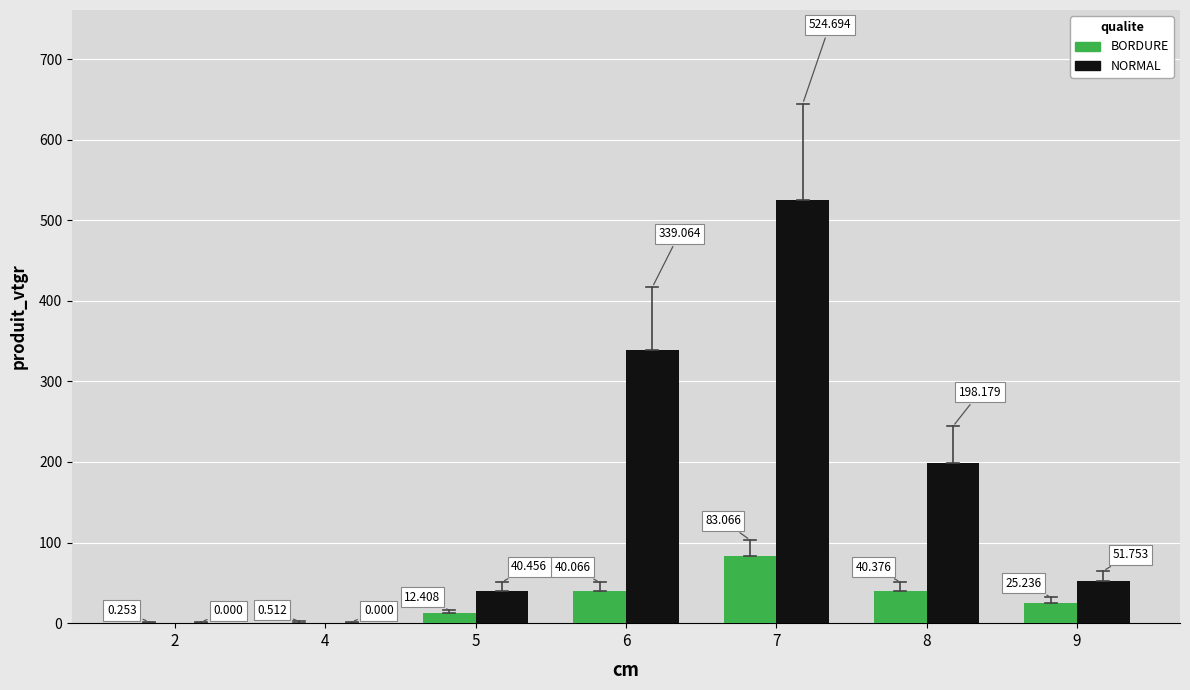

Is the value of NORMAL at 9 greater than the value of BORDURE at 6?

Yes